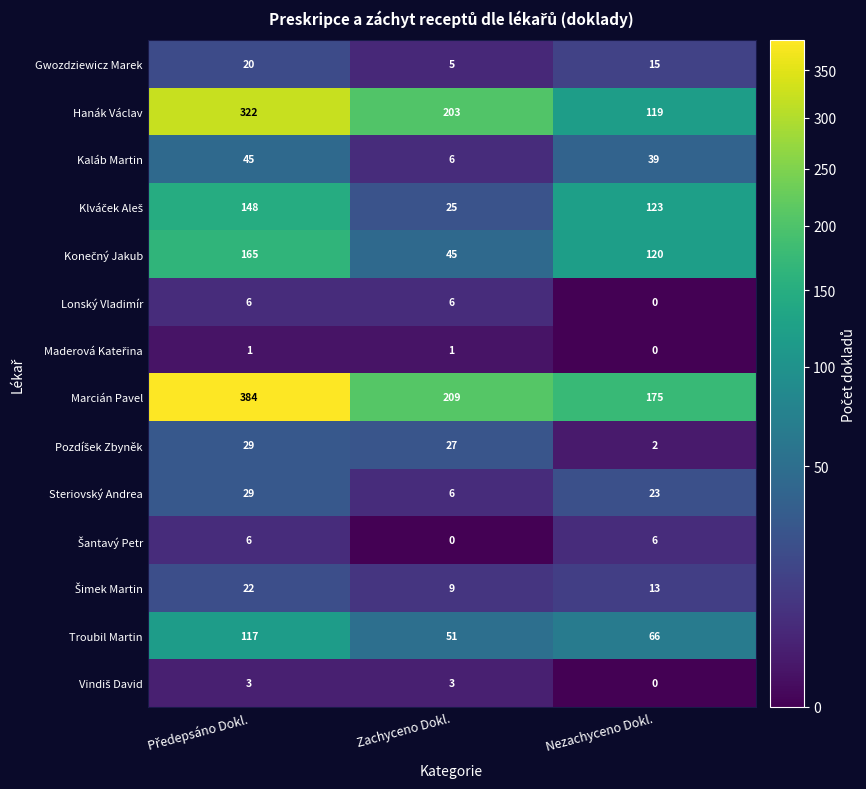

Which series has the largest range (max minus min)?

Marcián Pavel